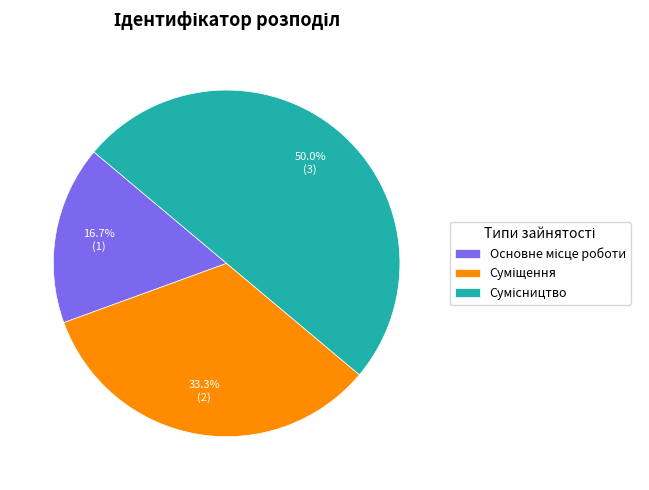

How many segments does this pie chart have?

3